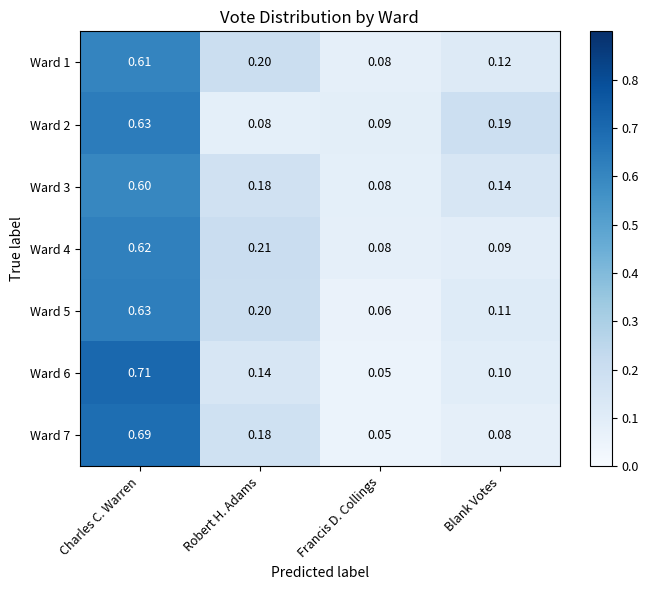

List the labels in order of Ward 1 value, largest first.

Charles C. Warren, Robert H. Adams, Blank Votes, Francis D. Collings